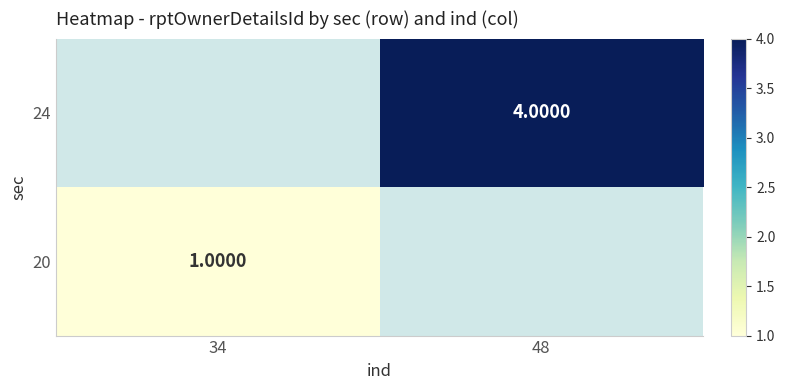

Is the value of 20 at 48 greater than the value of 24 at 34?

No